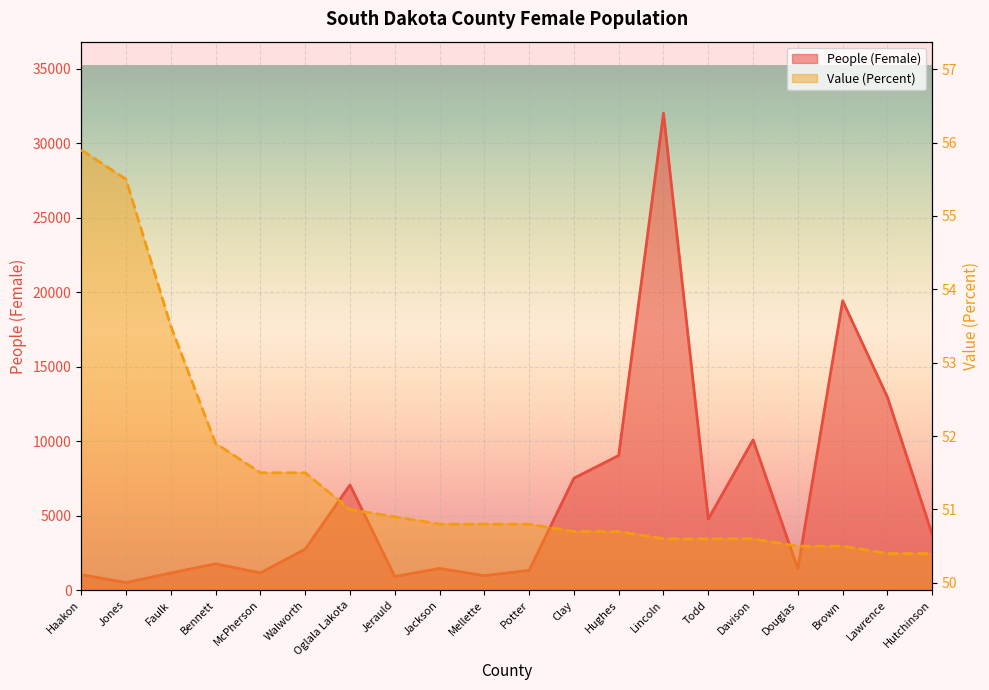

What is the value of the Value (Percent) point at the 9th from the left?

50.8